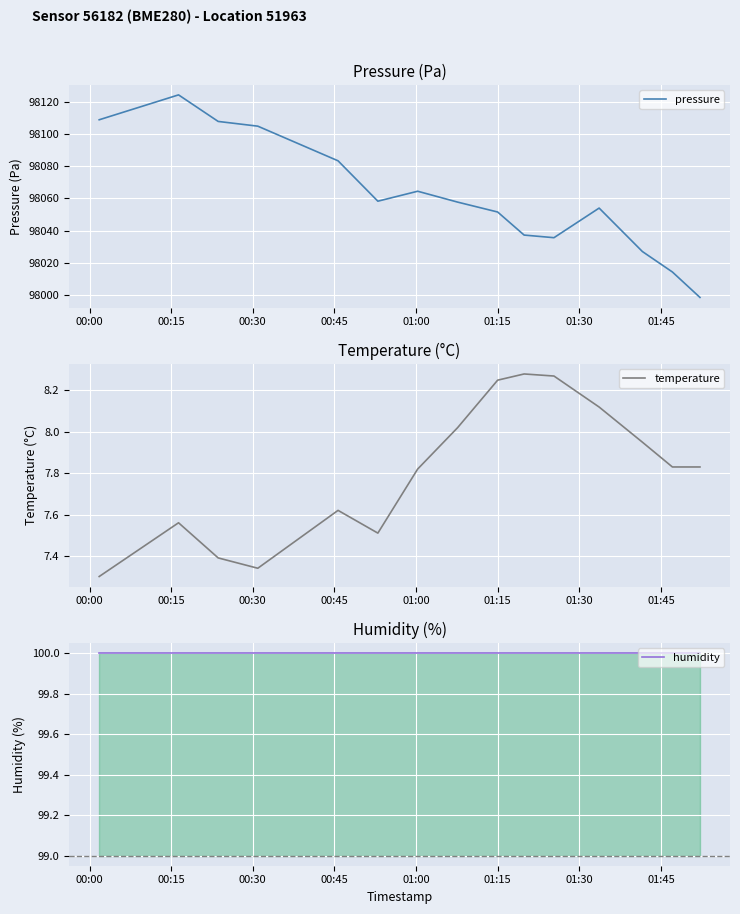

What is the highest value of the pressure series?

98124.4